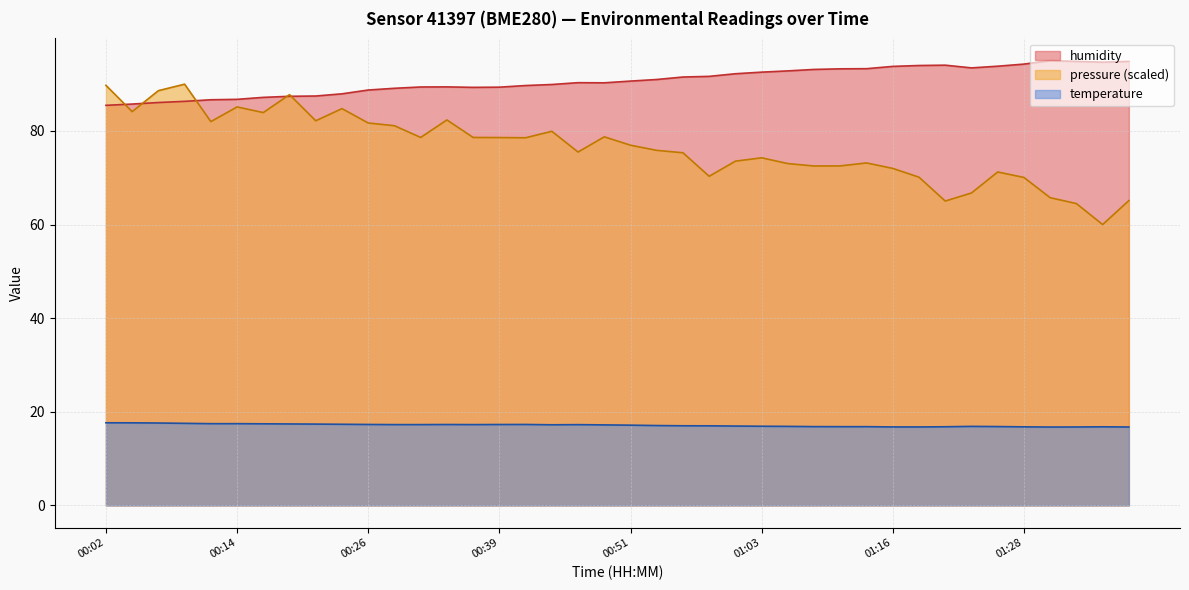

At how many categories does at least one series exceed 94?

6